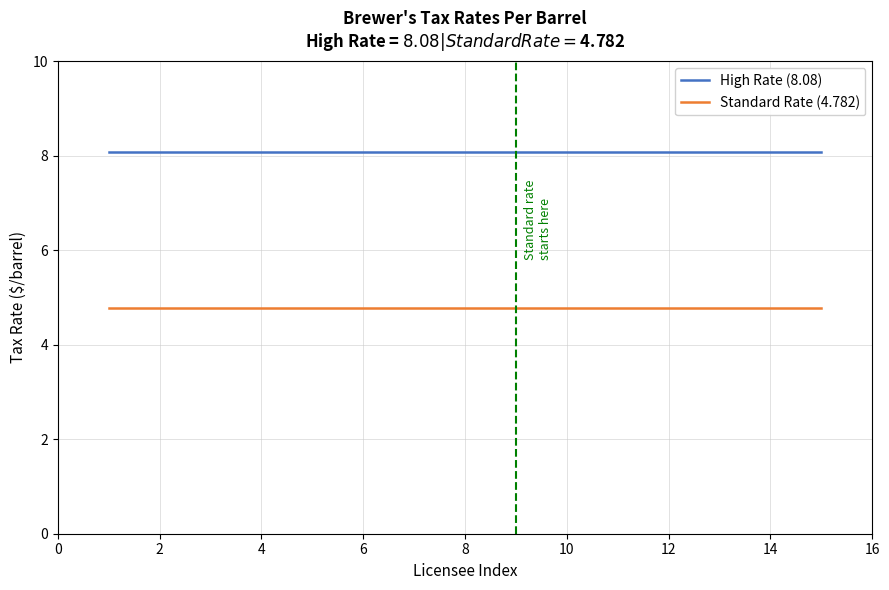

True or false: Standard Rate (4.782) and High Rate (8.08) intersect in this chart.

False